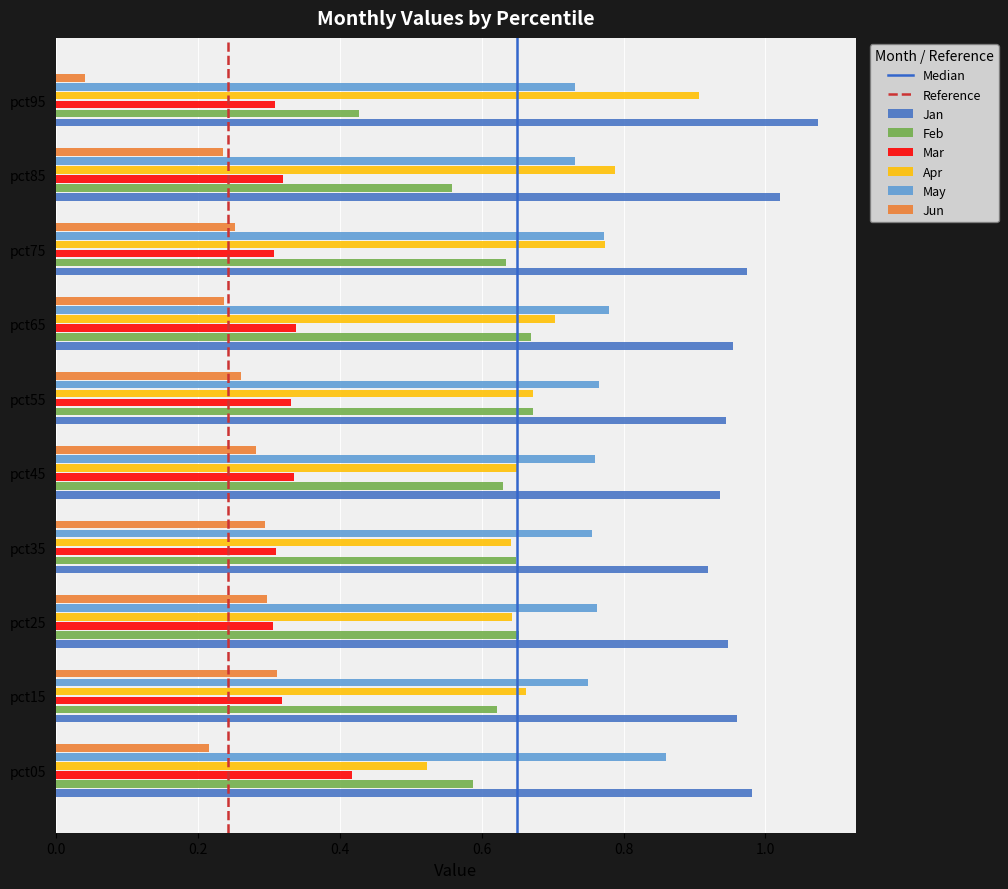

Count the Jun values in the range 0 to 1.

10